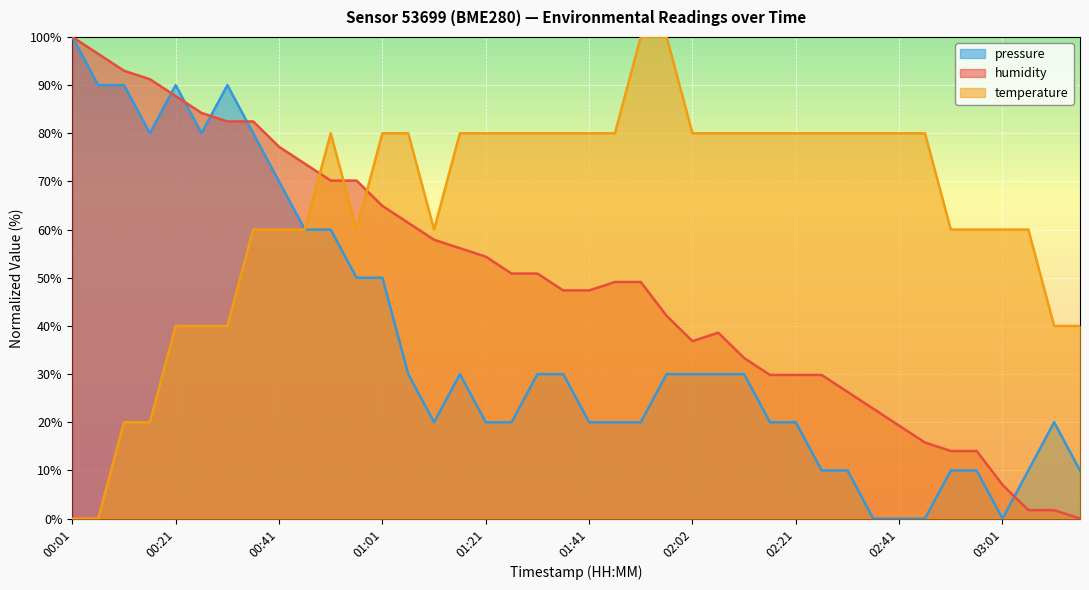

What is the label of the 7th point from the right?

02:47